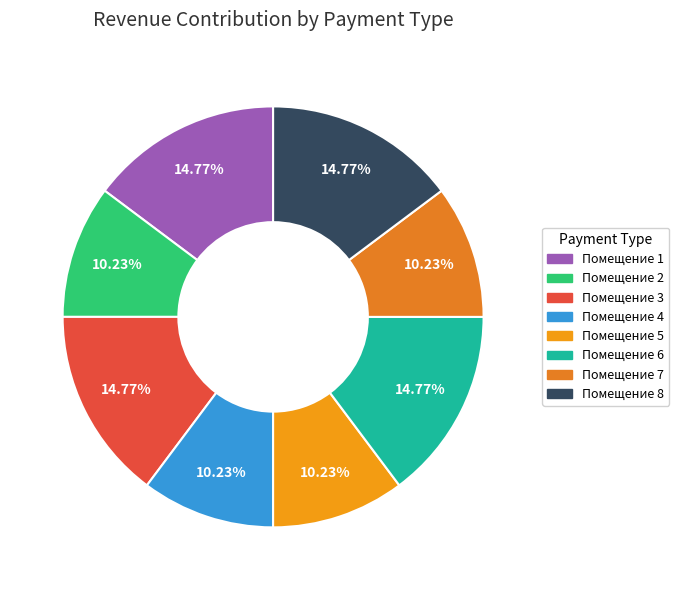

How many slices are in this pie chart?

8